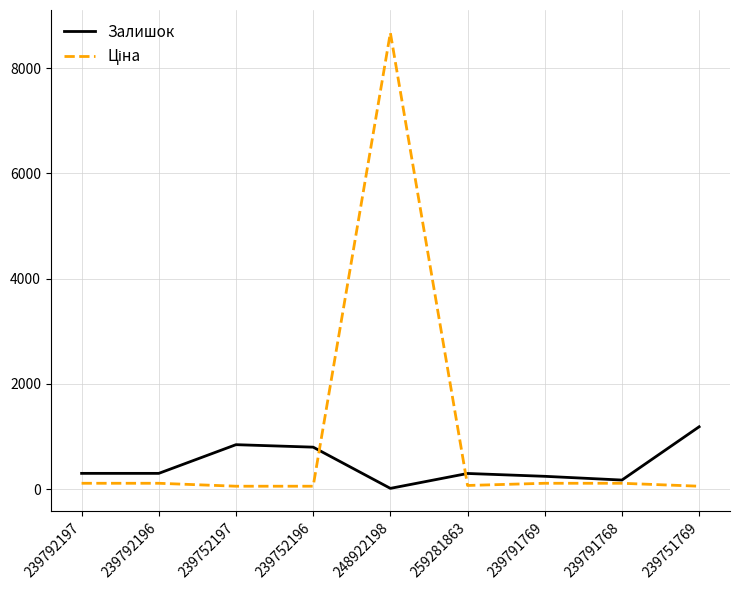

Where is Залишок nearest to the value 600?

239752196